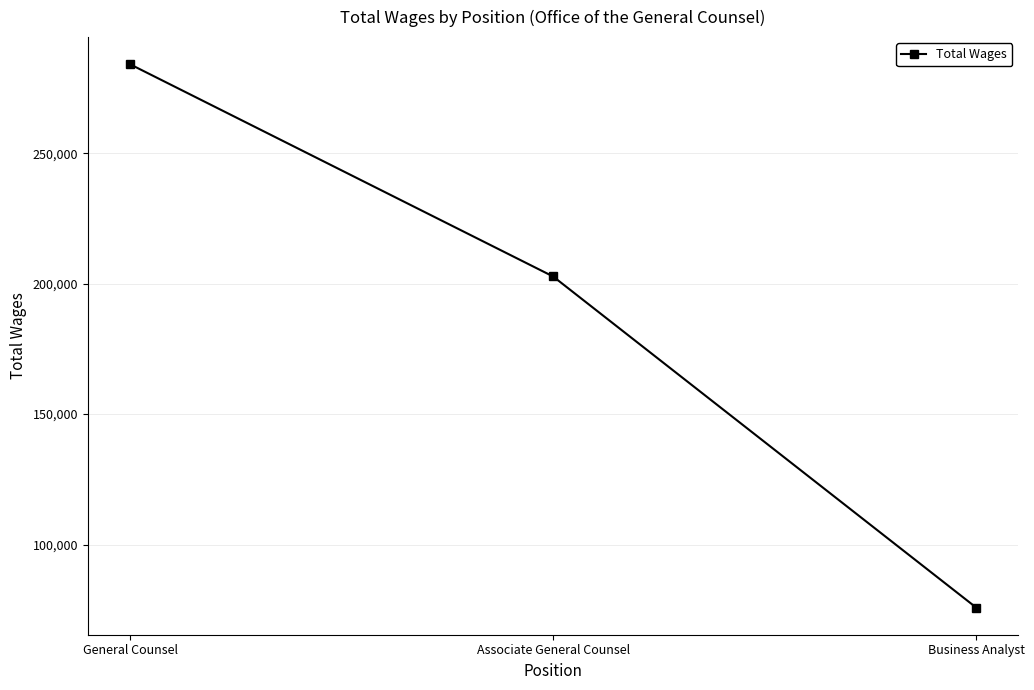

Reading right to left, transcribe all the data shown in this chart.

75870	202746	284072